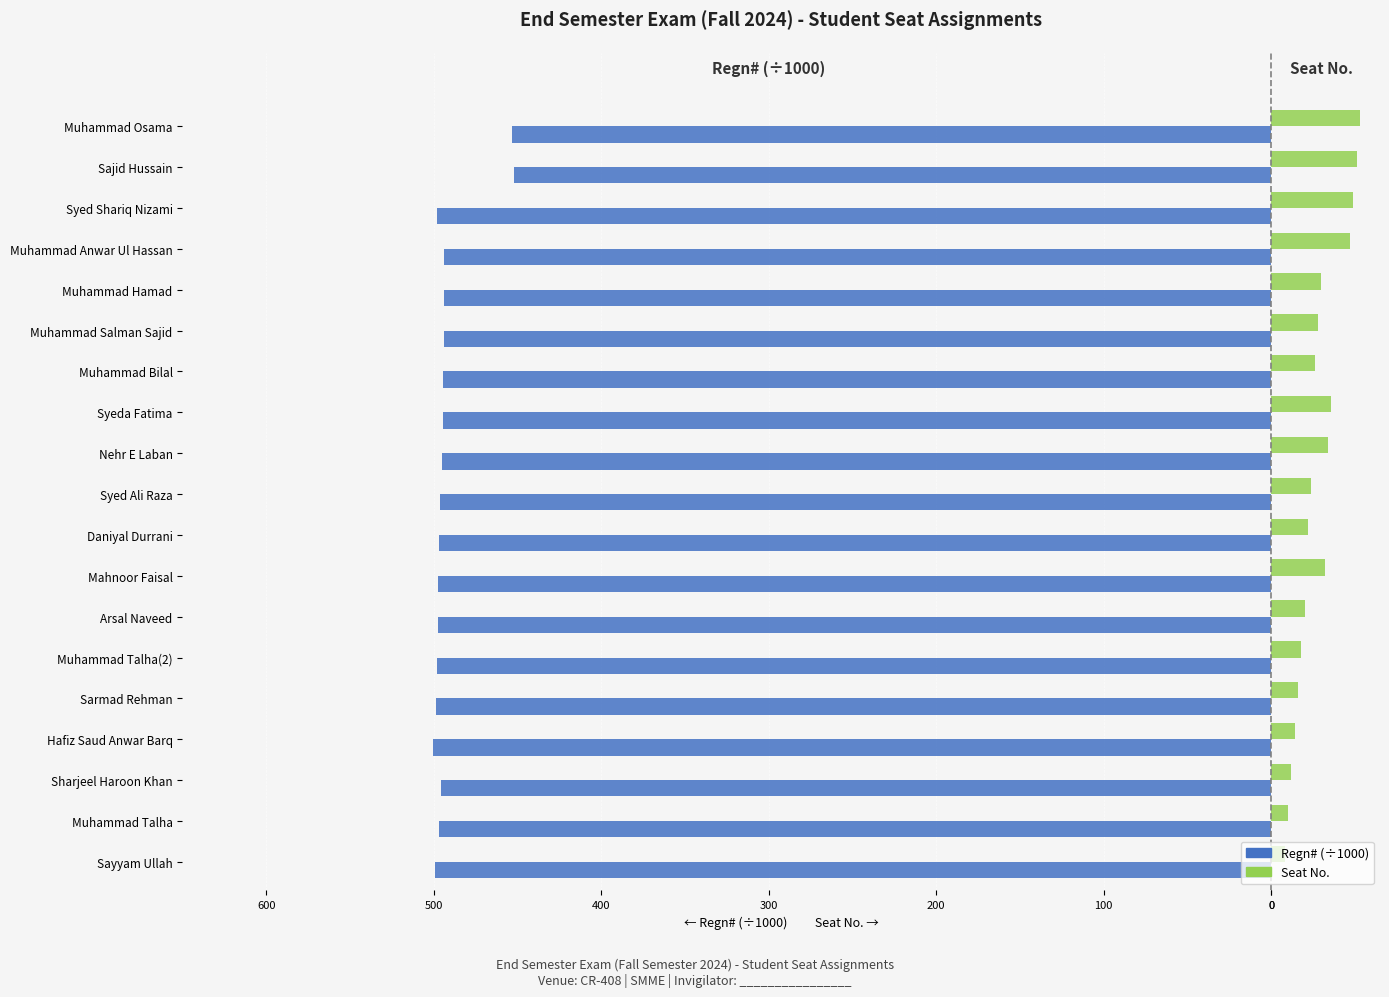

Which series has the largest range (max minus min)?

Regn# (÷1000)